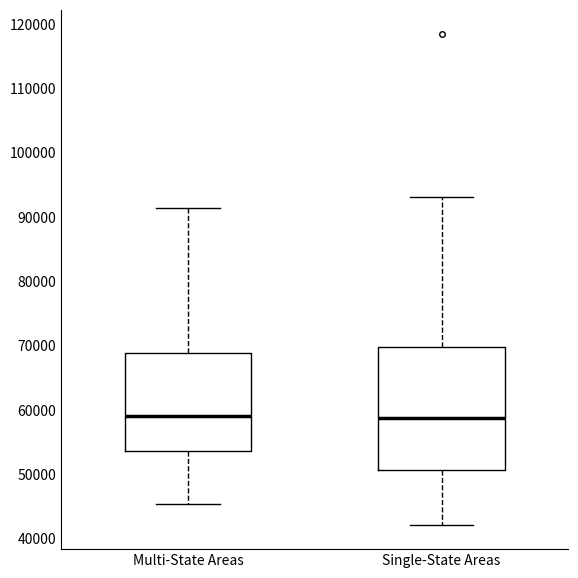

Reading left to right, transcribe this box plot: for each box, give where its median line is, the range the box spans, and where its two whiskers end, as read against the y-axis. The values are not printed on the chart, so give them approximately, as read against the axis.

Multi-State Areas: median 59000, box 54000 to 69000, whiskers 45000 to 91000
Single-State Areas: median 59000, box 51000 to 70000, whiskers 42000 to 93000